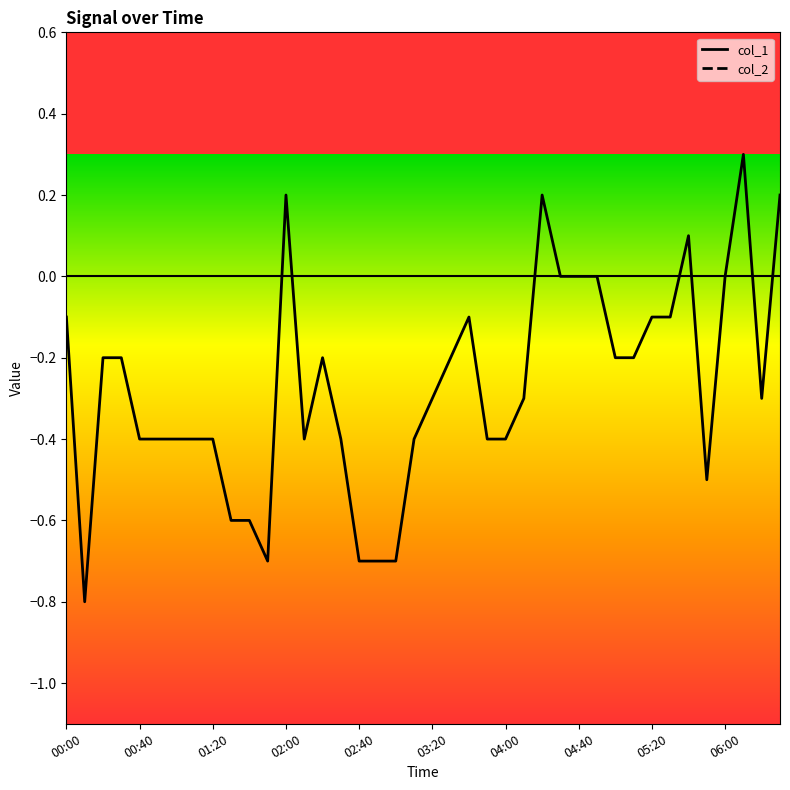

Reading left to right, what are all the values shown in this chart?

col_1: 0.0	0.0	0.0	0.0	0.0	0.0	0.0	0.0	0.0	0.0	0.0	0.0	0.0	0.0	0.0	0.0	0.0	0.0	0.0	0.0	0.0	0.0	0.0	0.0	0.0	0.0	0.0	0.0	0.0	0.0	0.0	0.0	0.0	0.0	0.0	0.0	0.0	0.0	0.0	0.0
col_2: -0.1	-0.8	-0.2	-0.2	-0.4	-0.4	-0.4	-0.4	-0.4	-0.6	-0.6	-0.7	0.2	-0.4	-0.2	-0.4	-0.7	-0.7	-0.7	-0.4	-0.3	-0.2	-0.1	-0.4	-0.4	-0.3	0.2	0.0	0.0	0.0	-0.2	-0.2	-0.1	-0.1	0.1	-0.5	0.0	0.3	-0.3	0.2